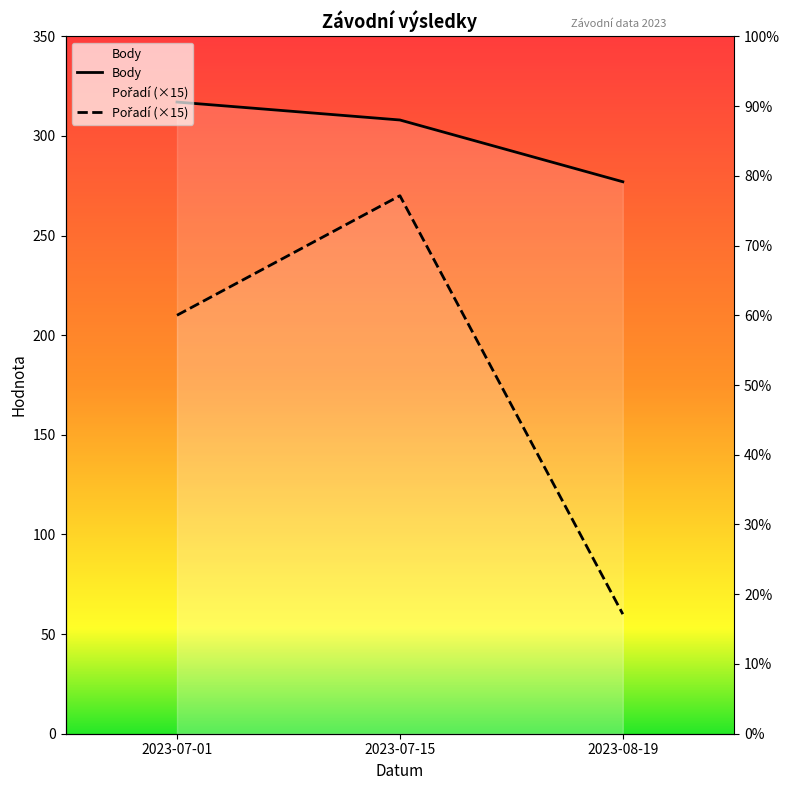

At which label does Pořadí (×15) reach its peak?

2023-07-15